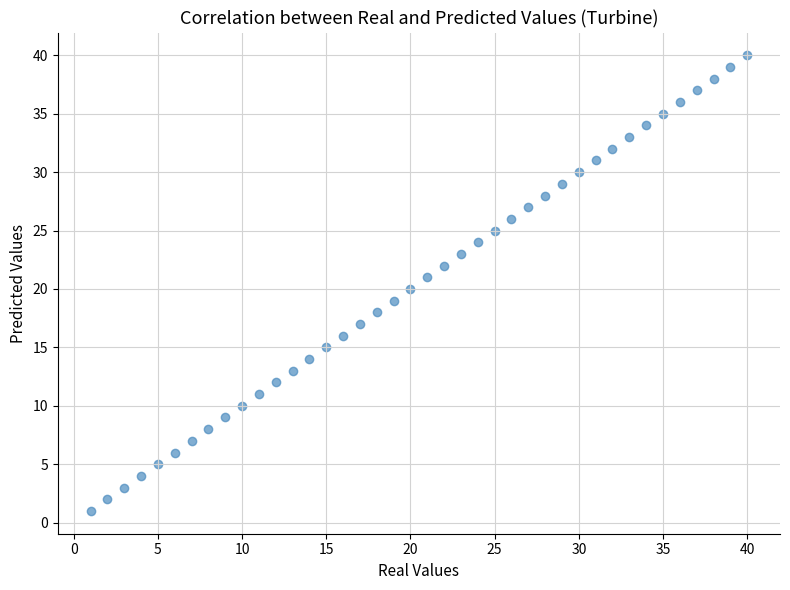

What is the range of X values (max minus min)?

39